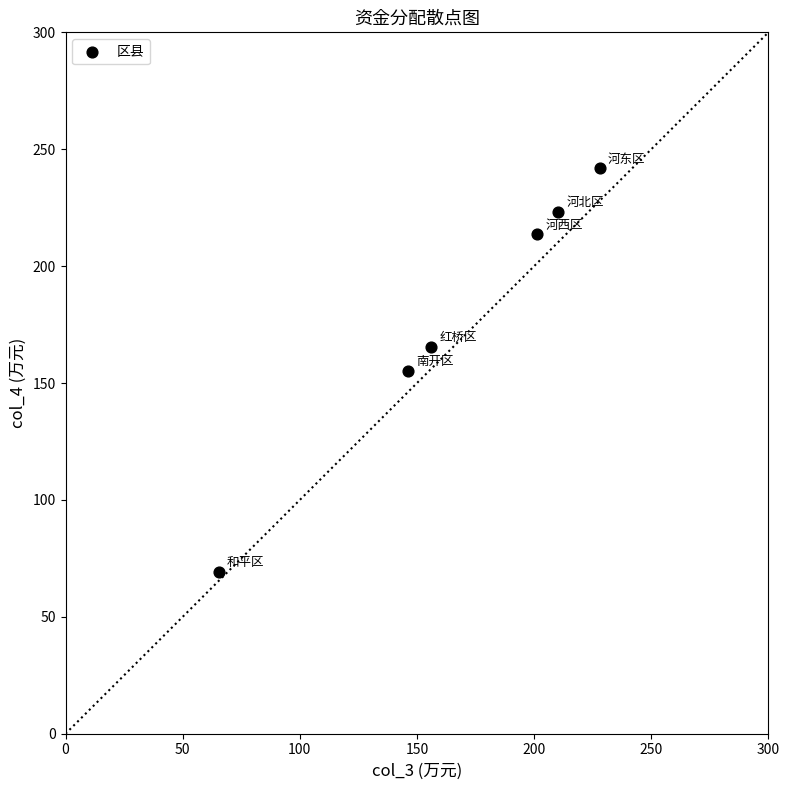

What is the average Y value?

178.2